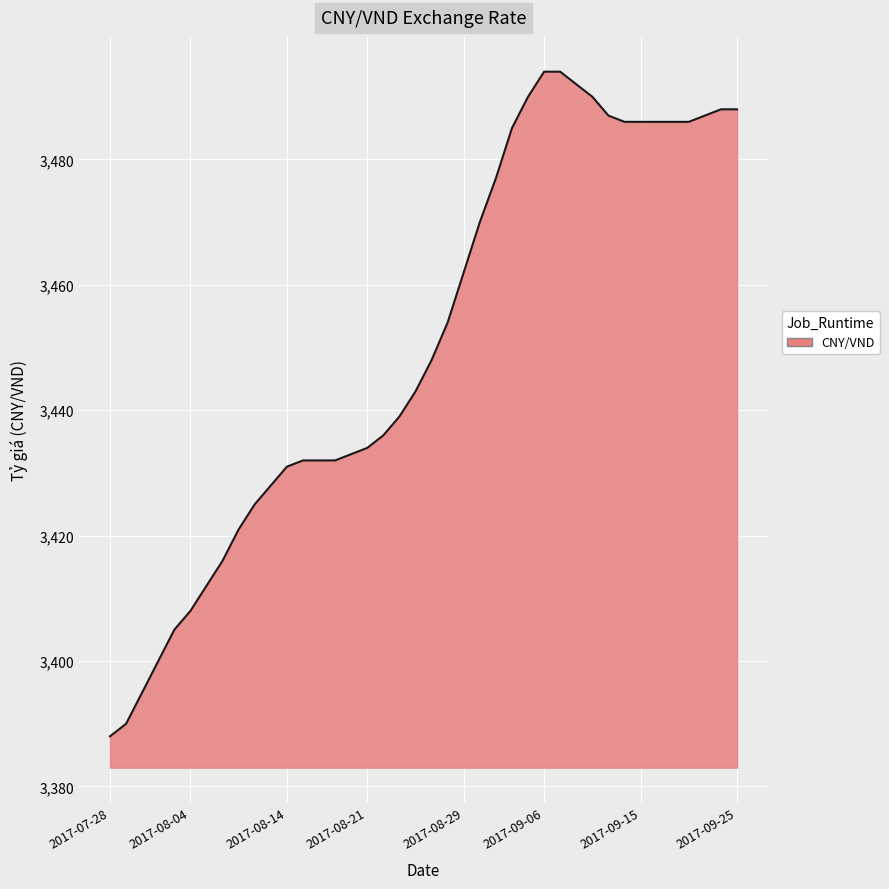

What is the smallest value displayed?

3388